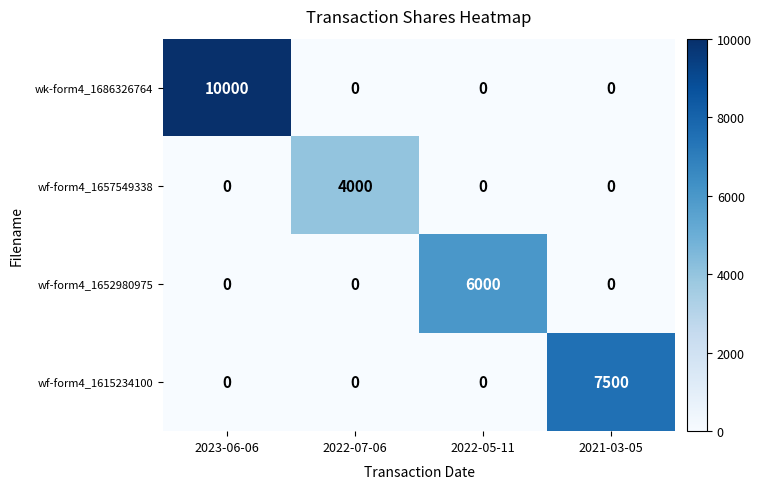

Which category has the highest value in the wk-form4_1686326764 series?

2023-06-06